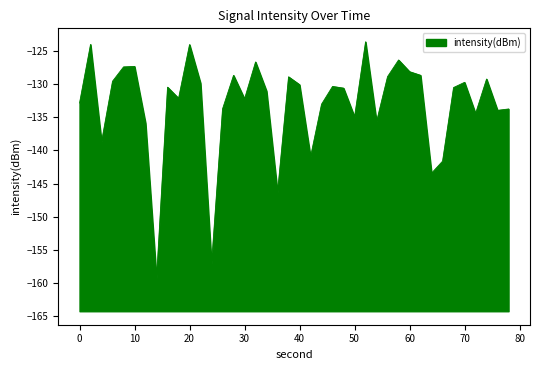

How many points are higher than both their immediate neighbors (excluding endpoints)?

12